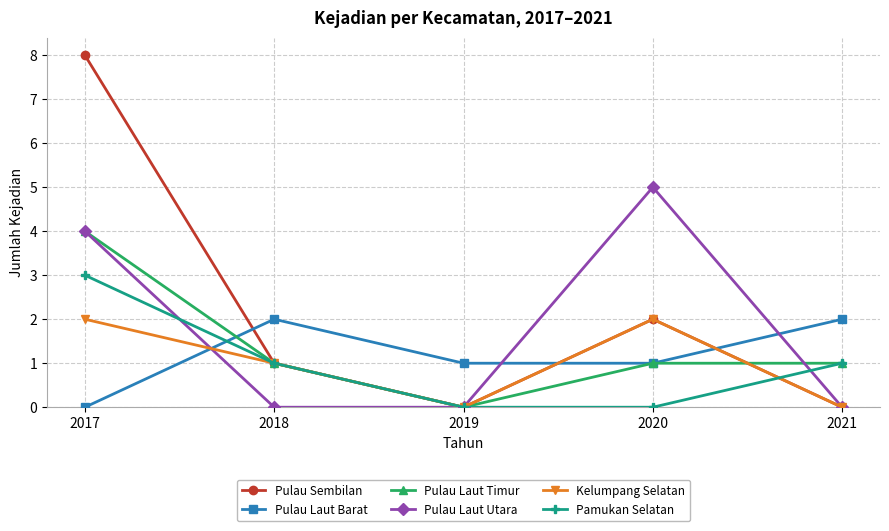

True or false: Pulau Laut Utara has a value of -2 at 2021.

False